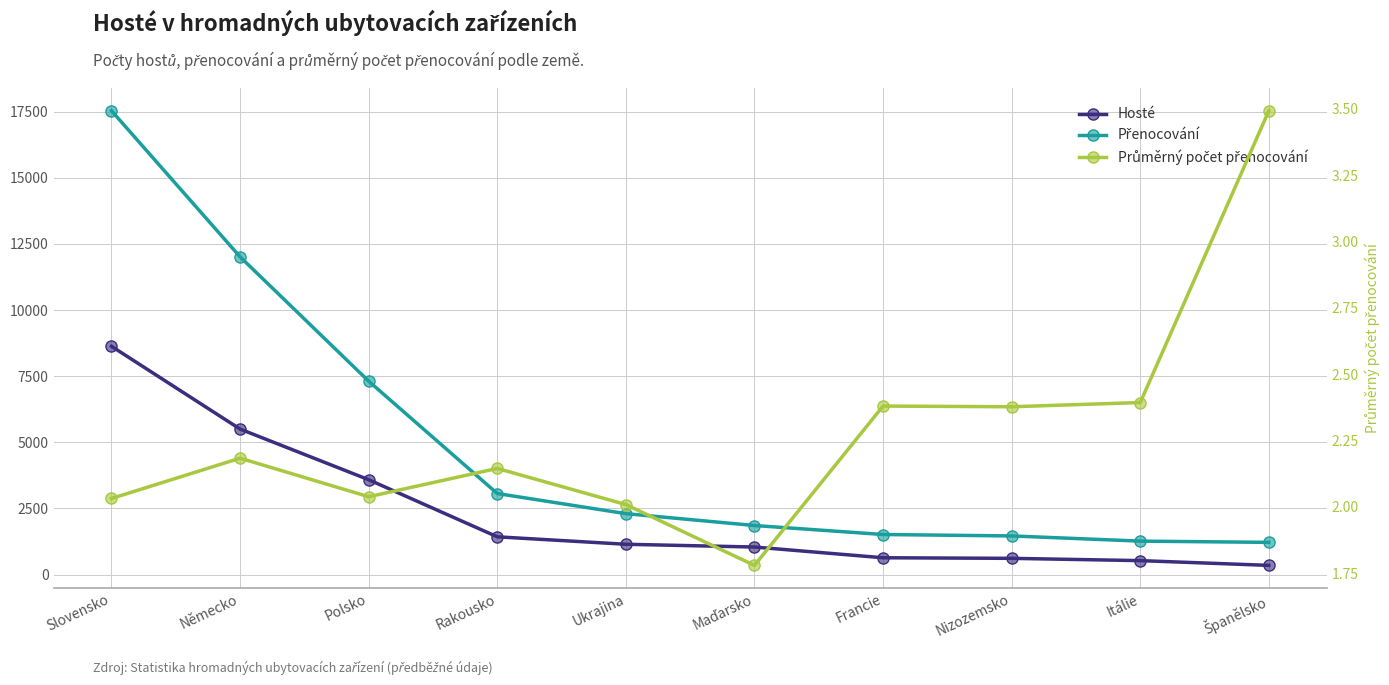

List the series in order of their peak value, lowest first.

Průměrný počet přenocování, Hosté, Přenocování